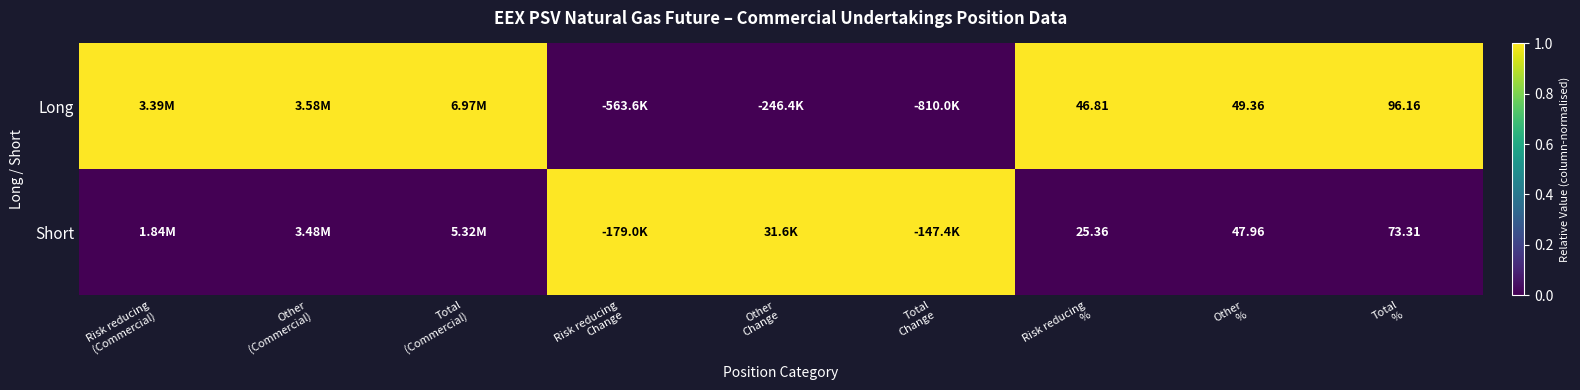

Rank the series by their maximum value, from highest to lowest.

Long, Short